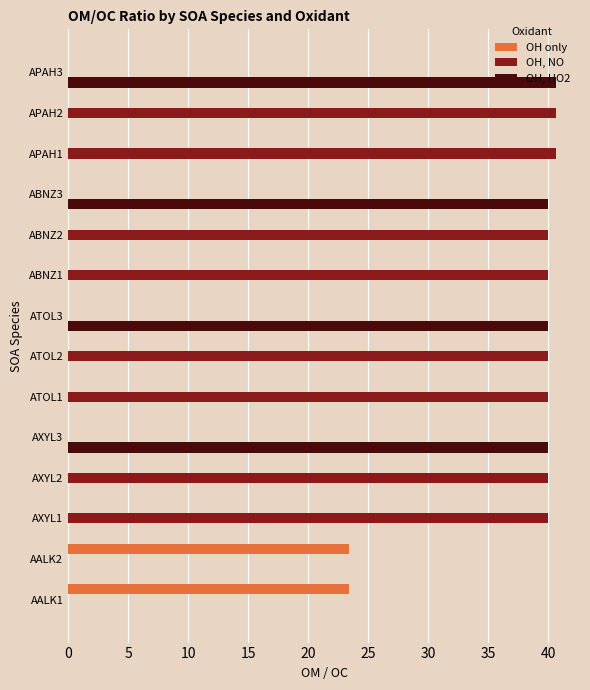

Which series has the largest total across all categories?

OH, NO